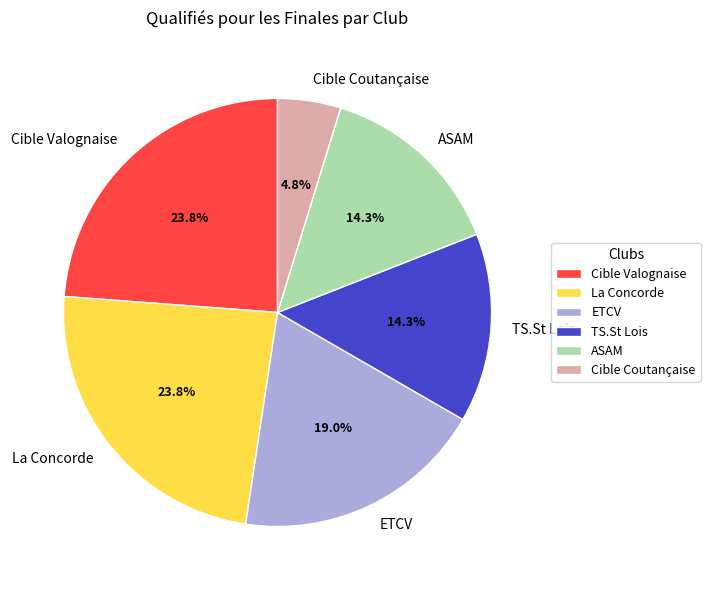

How many slices are in this pie chart?

6